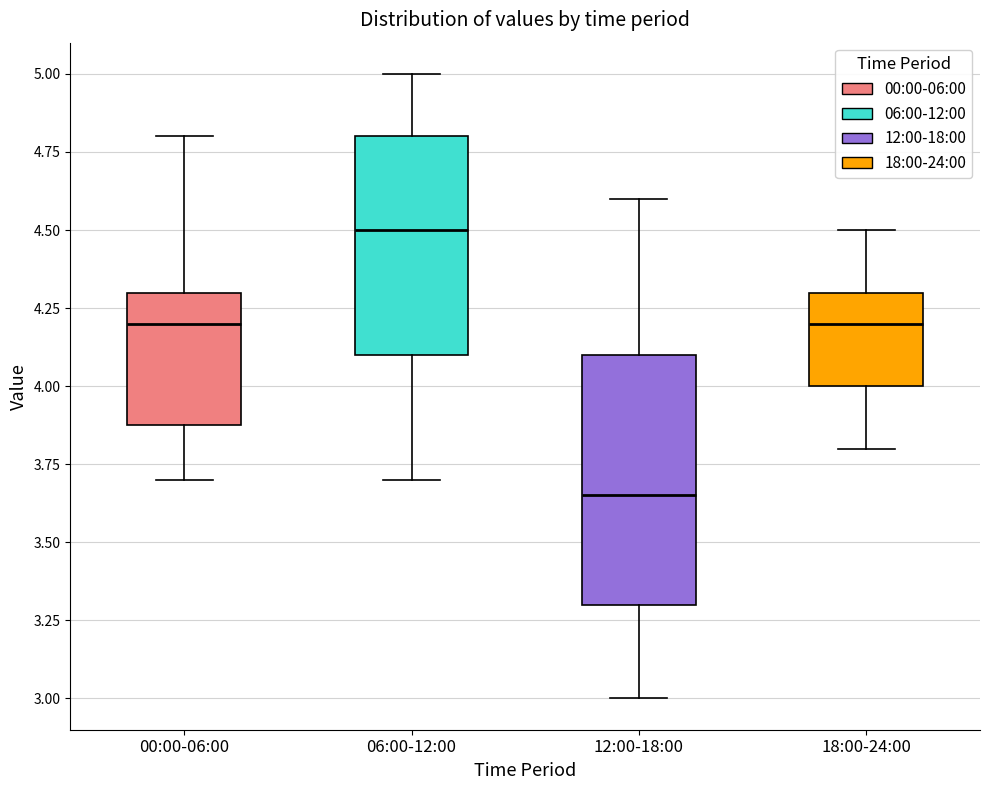

Reading left to right, read every box against the y-axis: the position of its median line, the range the box covers, and the ends of its whiskers. The values are not printed on the chart, so give them approximately, as read against the axis.

00:00-06:00: median 4.20, box 3.90 to 4.30, whiskers 3.70 to 4.80
06:00-12:00: median 4.50, box 4.10 to 4.80, whiskers 3.70 to 5.00
12:00-18:00: median 3.65, box 3.30 to 4.10, whiskers 3.00 to 4.60
18:00-24:00: median 4.20, box 4.00 to 4.30, whiskers 3.80 to 4.50